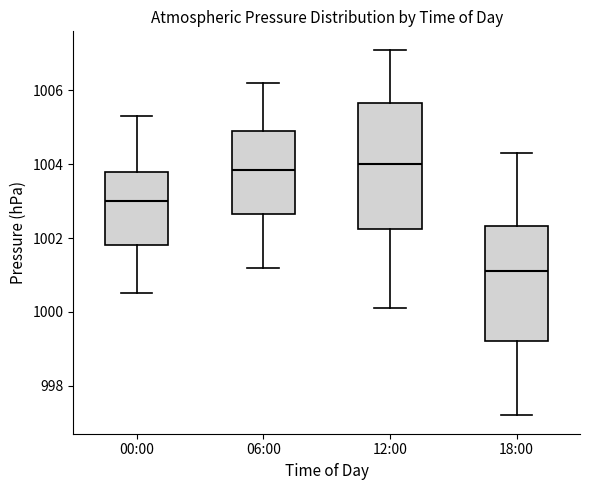

Which box's median line is the lowest?

18:00